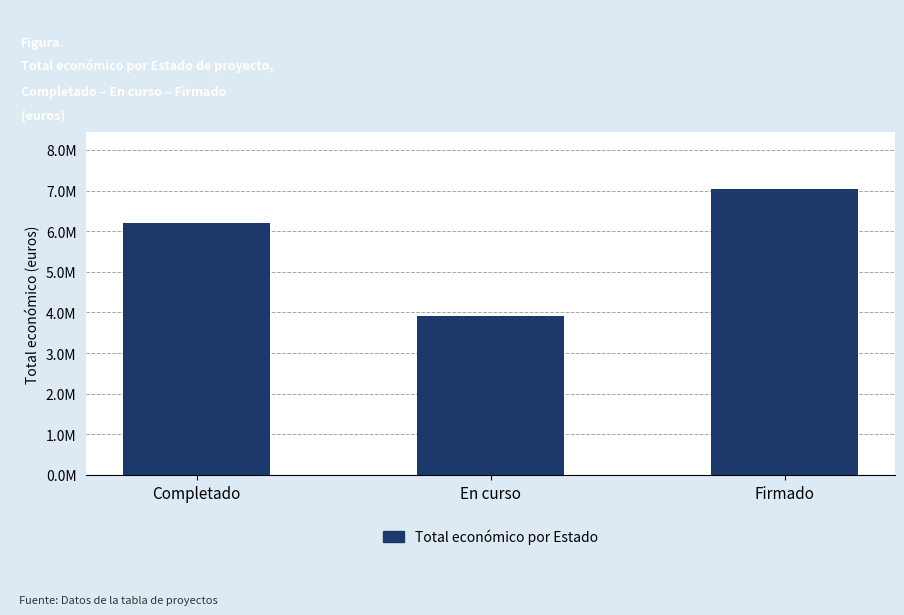

Does the chart contain any negative values?

No